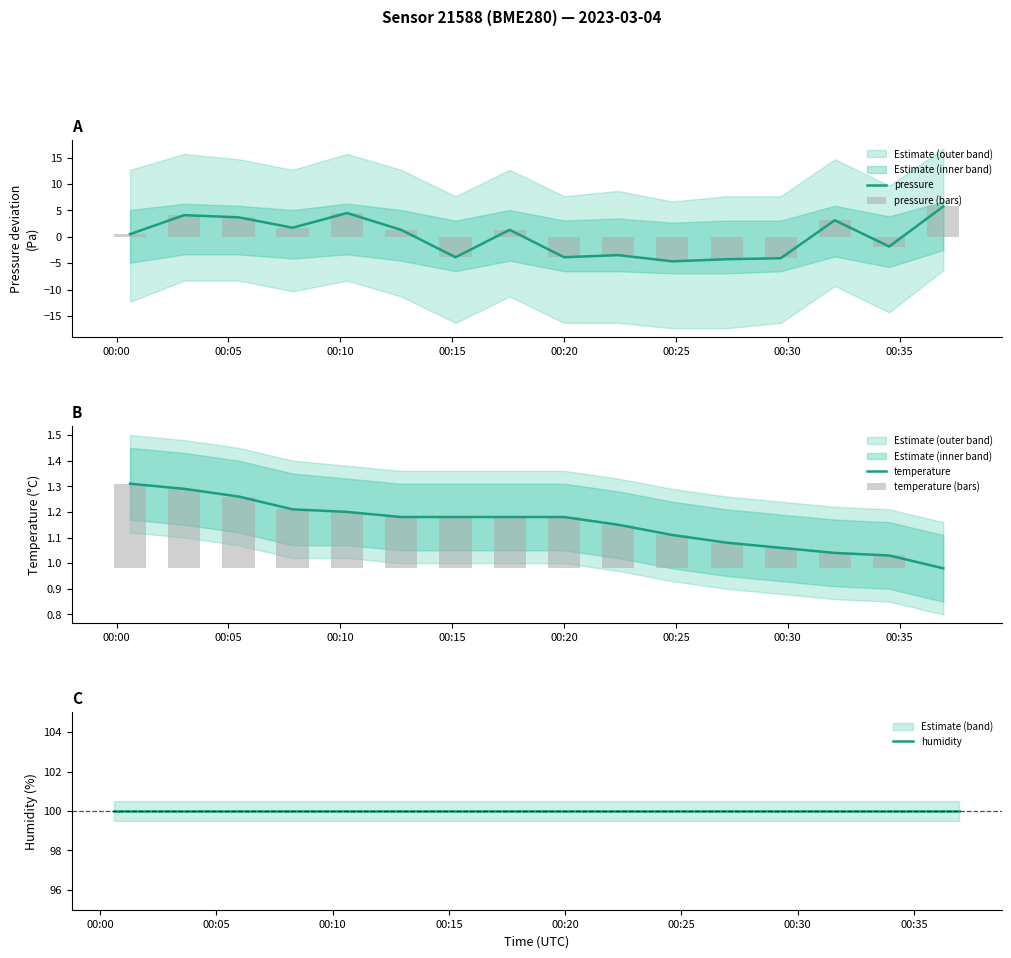

How many categories are shown in the chart?

16